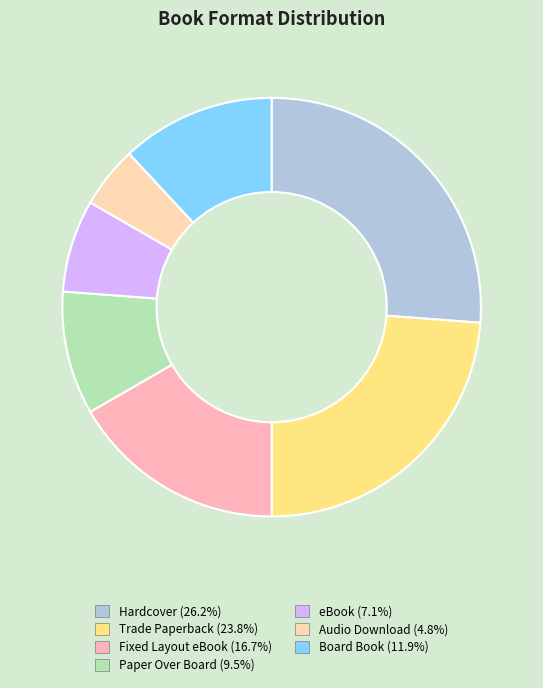

How many segments does this pie chart have?

7